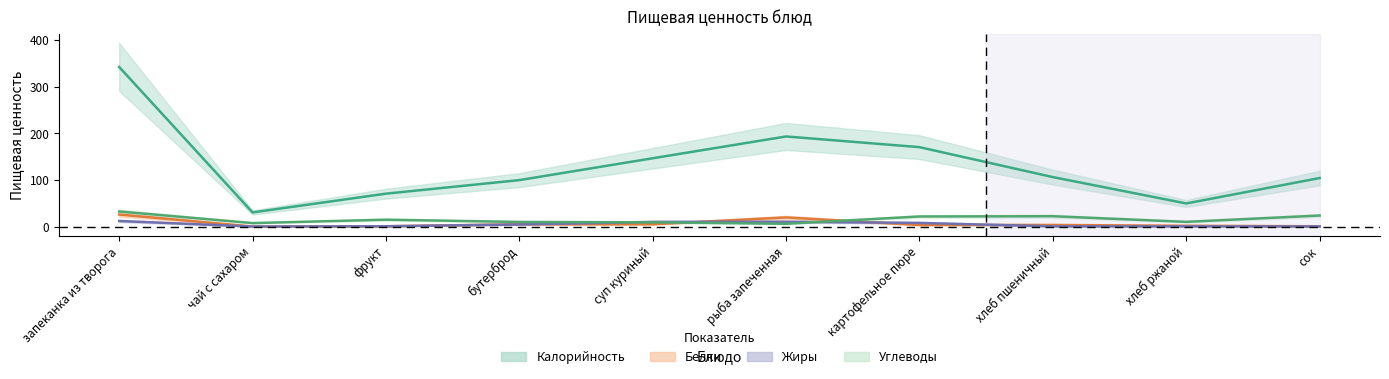

Rank the categories by Углеводы value from lowest to highest.

рыба запеченная, чай с сахаром, суп куриный, бутерброд, хлеб ржаной, фрукт, картофельное пюре, хлеб пшеничный, сок, запеканка из творога